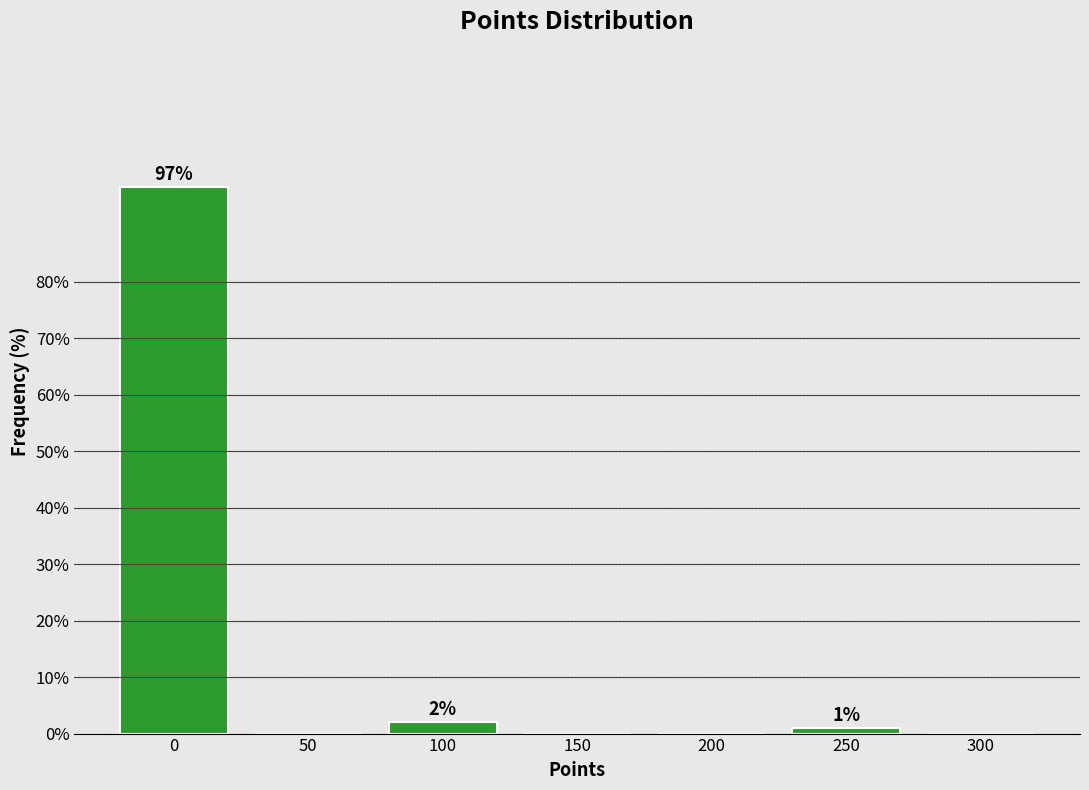

Reading left to right, transcribe all the data shown in this chart.

0=96.9	50=0.0	100=2.1	150=0.0	200=0.0	250=1.0	300=0.0